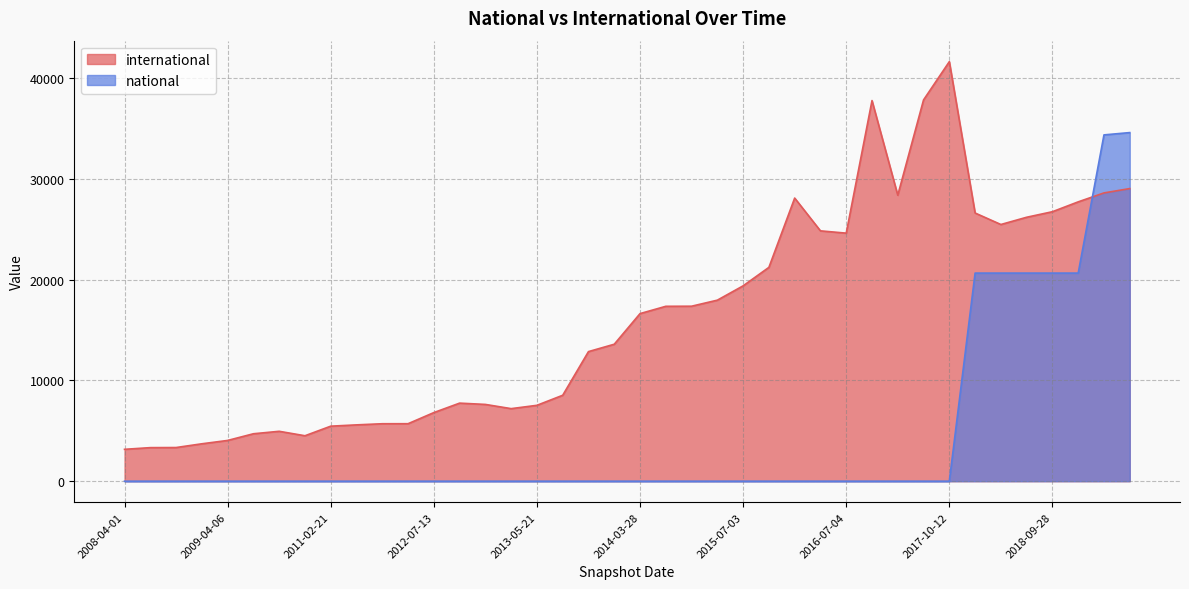

How many distinct data groups are displayed?

2